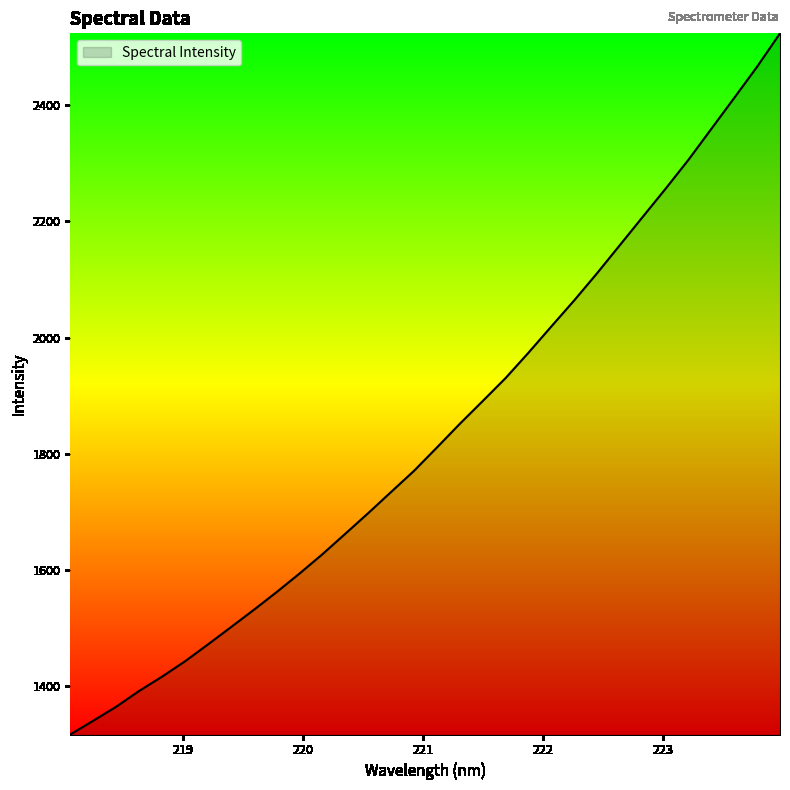

What is the difference between the maximum and minimum values?

1206.9